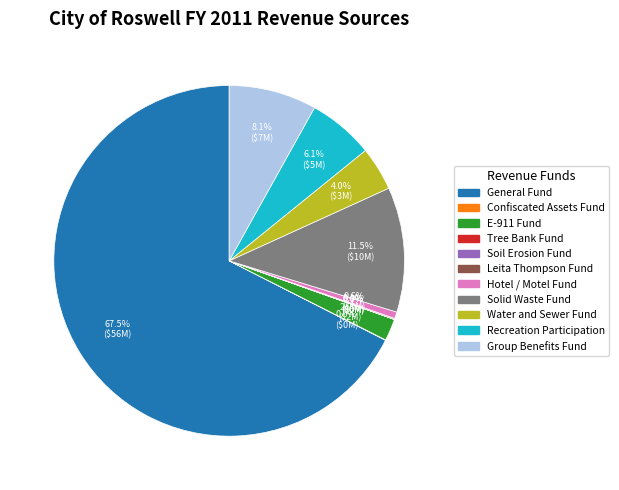

Does any single category account for the majority?

Yes